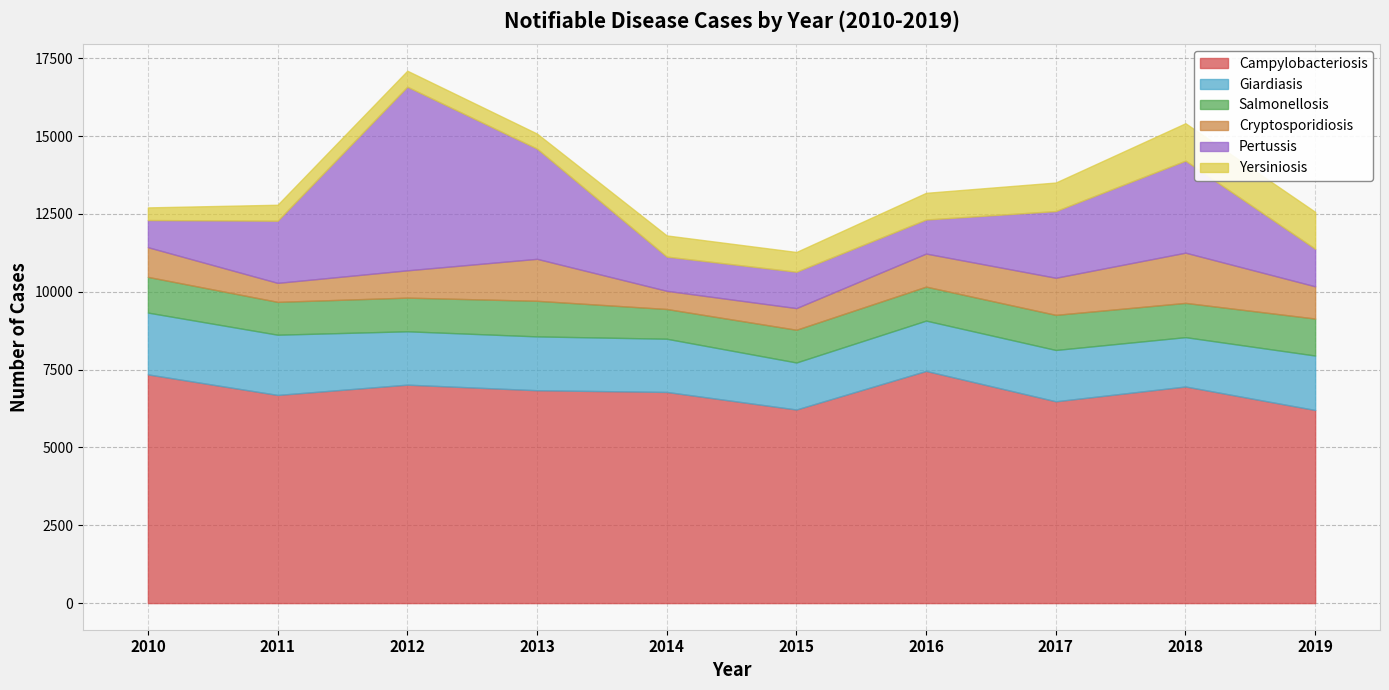

Between 2015 and 2017, which series saw the biggest shift?

Pertussis